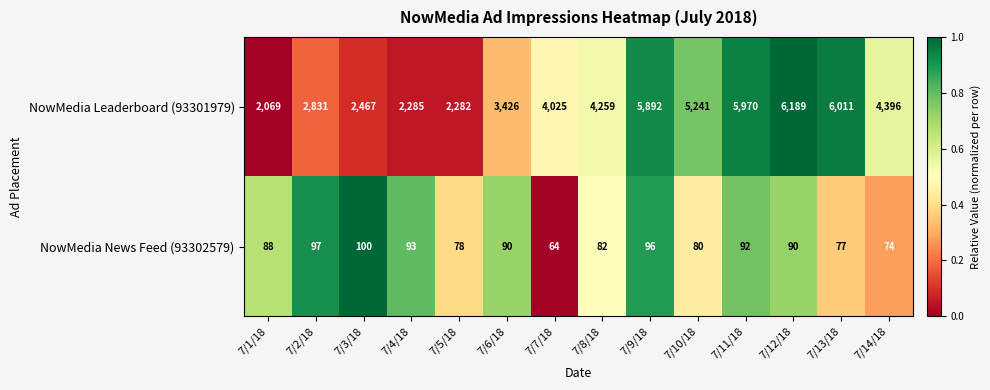

Is the value of NowMedia Leaderboard (93301979) at 7/5/18 greater than the value of NowMedia News Feed (93302579) at 7/5/18?

Yes